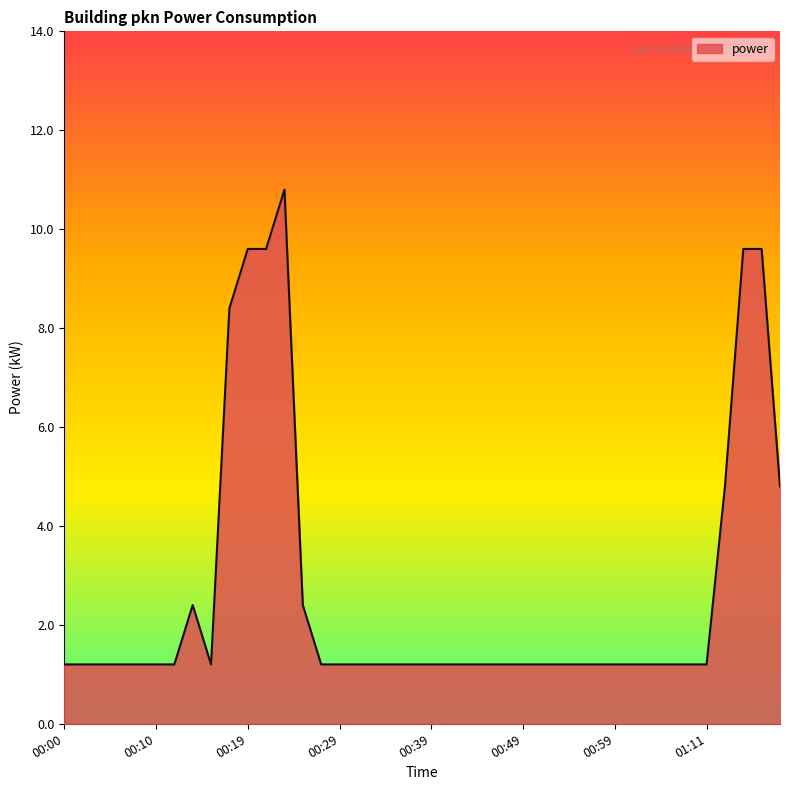

What is the greatest value displayed?

10.8